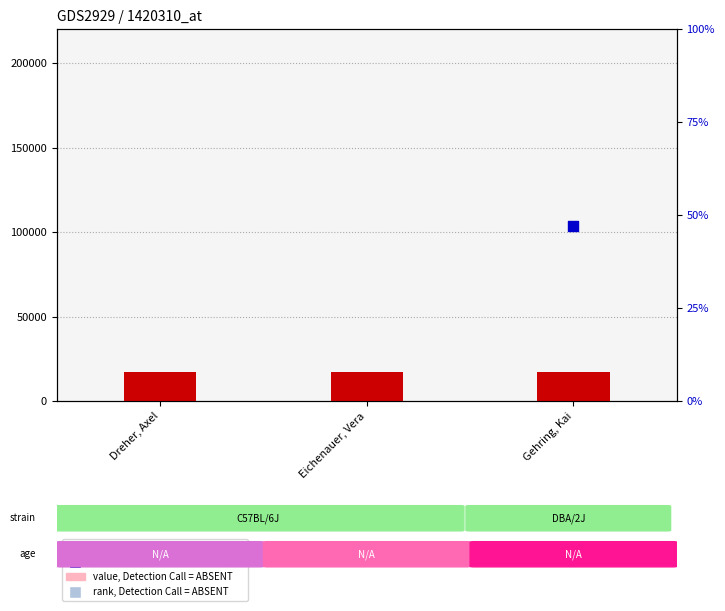

At which category is the sum across all series the highest?

Eichenauer, Vera